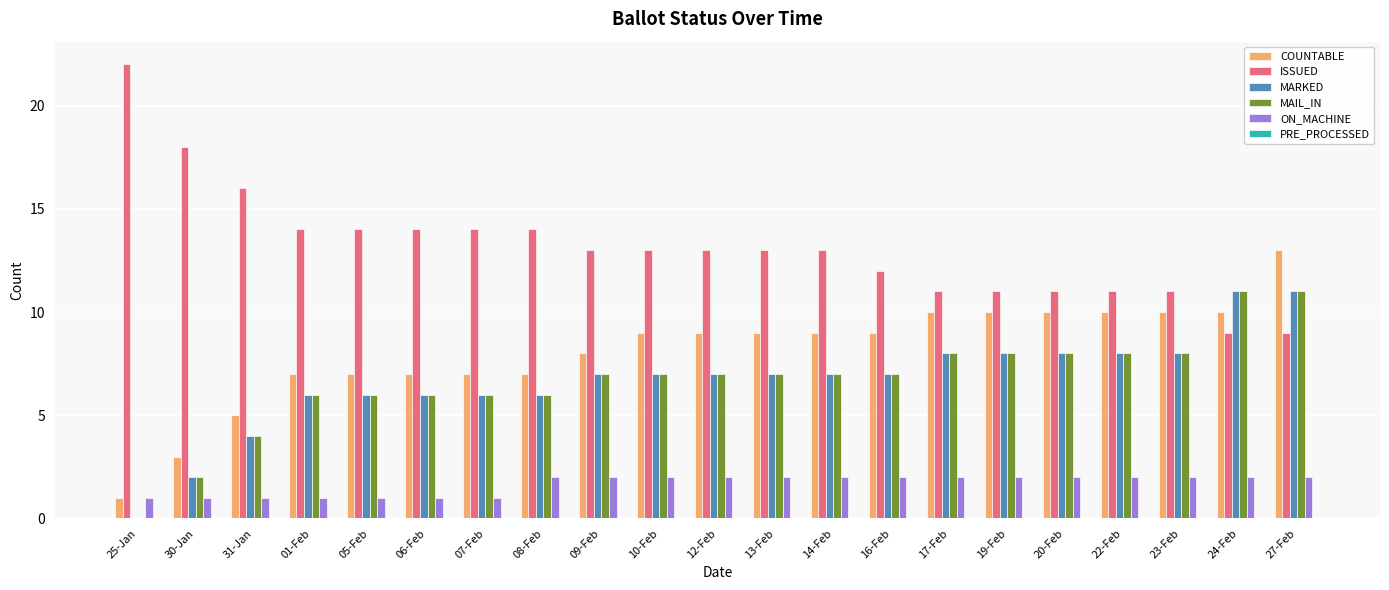

What is the sum of all ISSUED values?

276